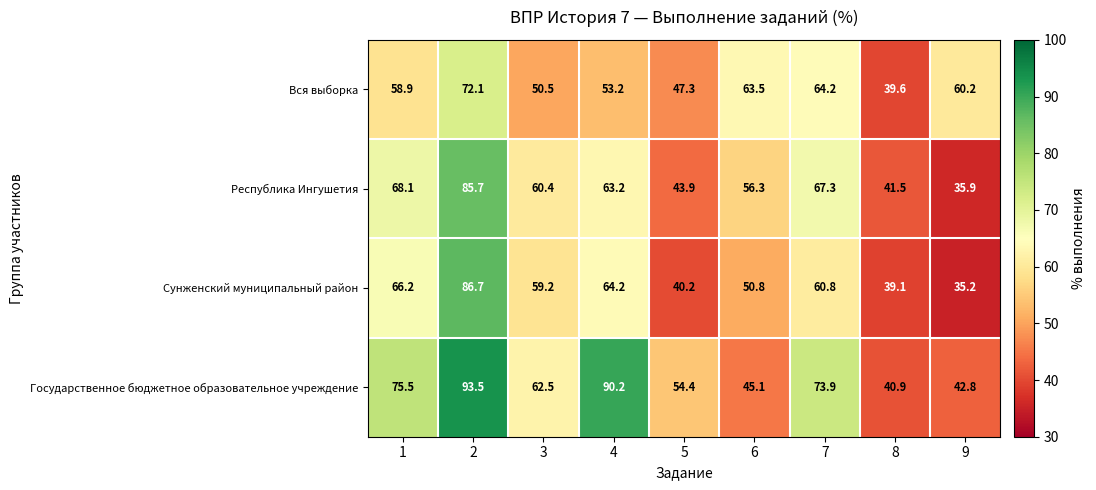

Which series changed the most between 3 and 9?

Республика Ингушетия